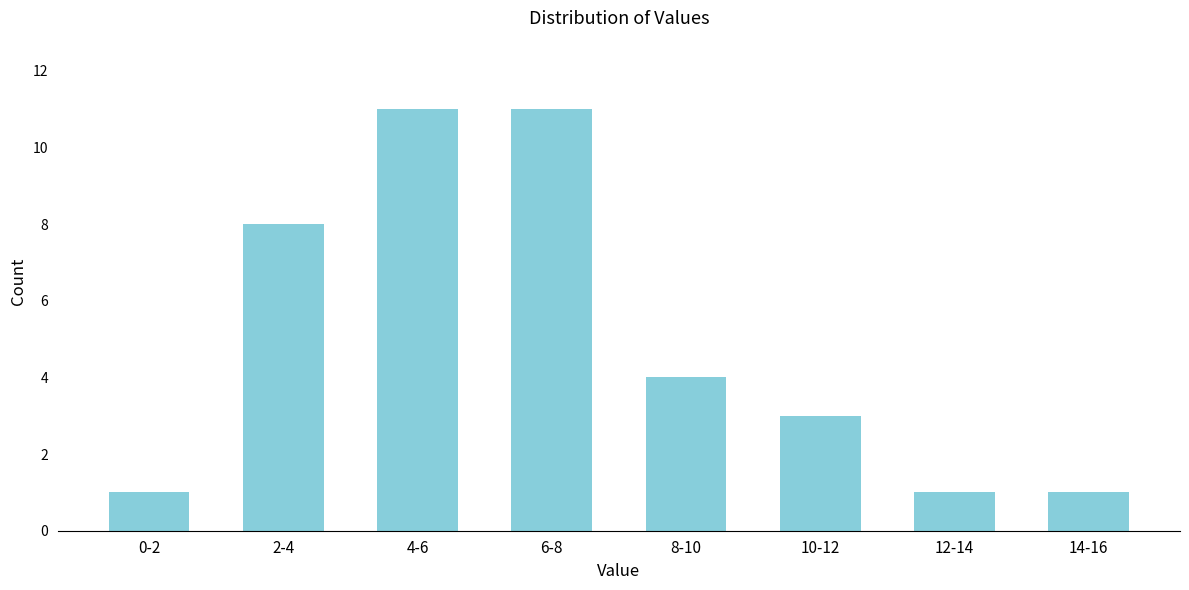

Reading right to left, list all the values displayed in this chart.

14-16=1	12-14=1	10-12=3	8-10=4	6-8=11	4-6=11	2-4=8	0-2=1